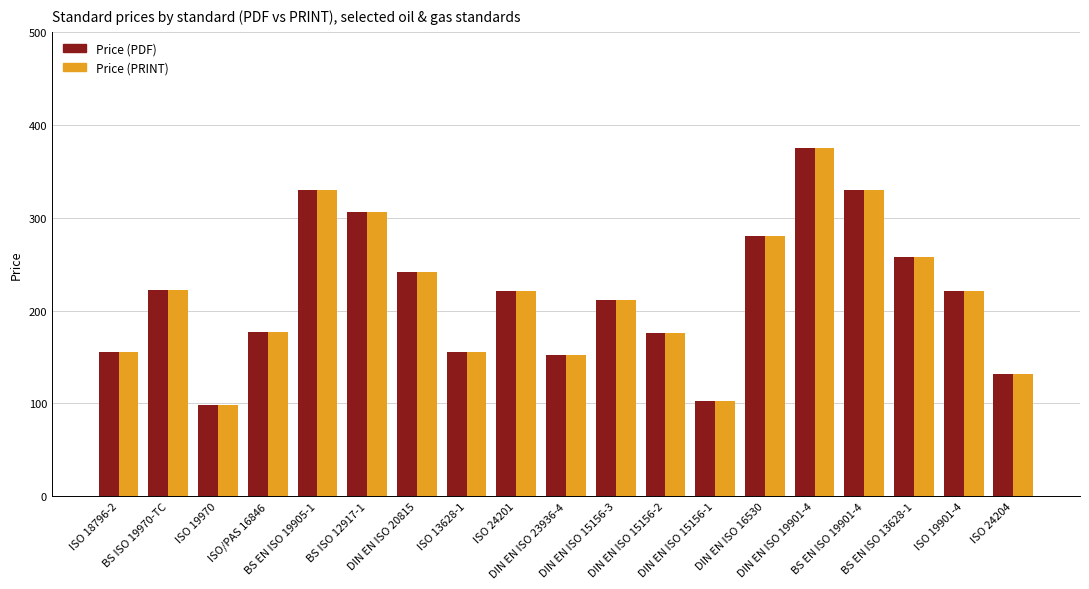

Which category has the lowest value across all series?

ISO 19970